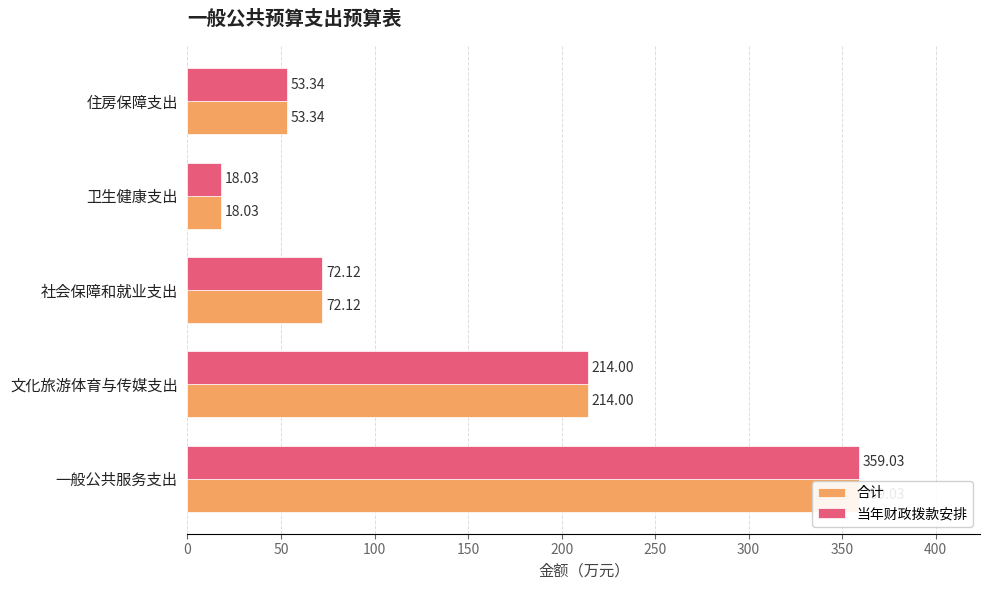

Between 一般公共服务支出 and 住房保障支出, which series saw the biggest shift?

合计